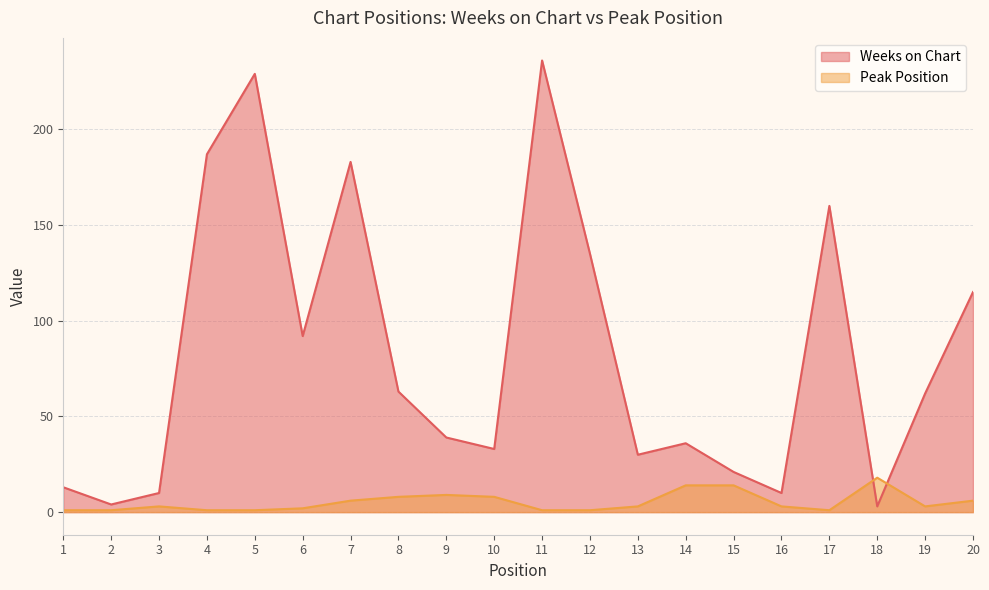

Which series has the largest total across all categories?

Weeks on Chart